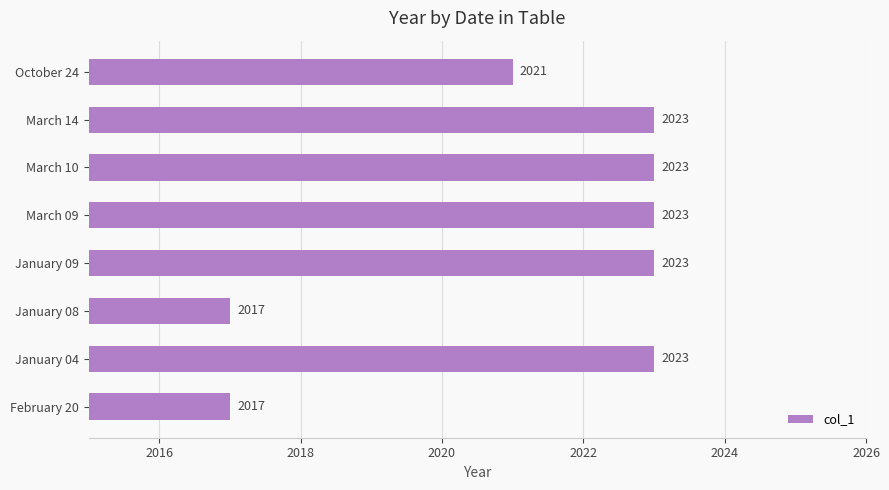

What is the average value?

2021